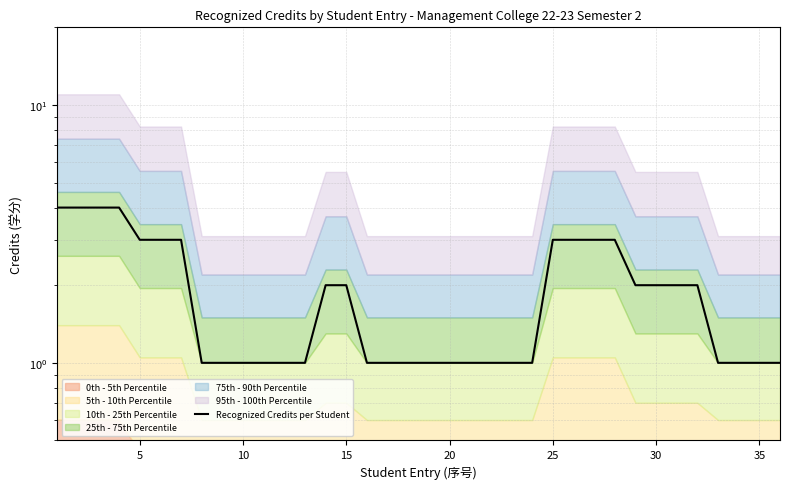

Reading left to right, what are all the values shown in this chart?

4	4	4	4	3	3	3	1	1	1	1	1	1	2	2	1	1	1	1	1	1	1	1	1	3	3	3	3	2	2	2	2	1	1	1	1